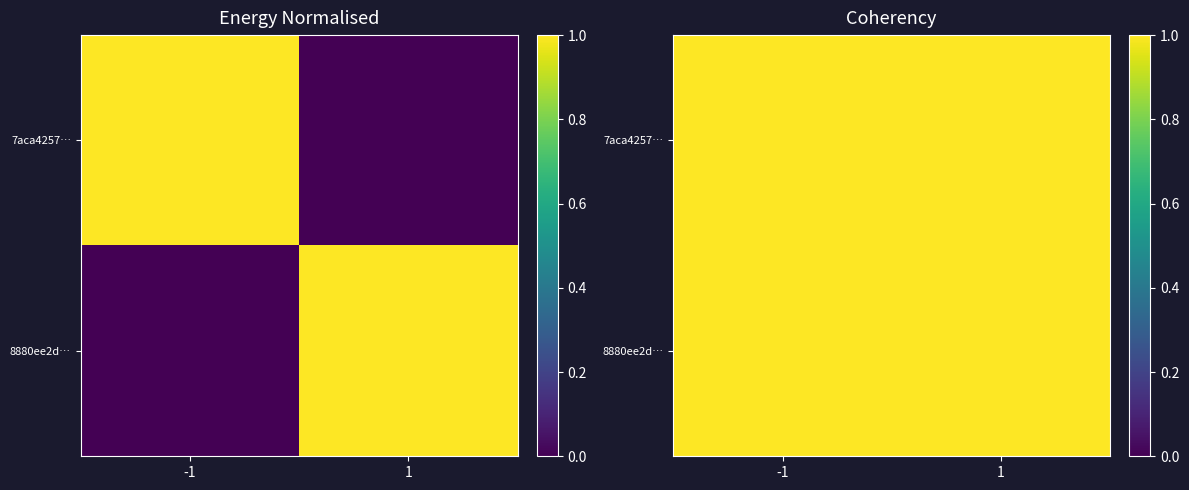

List the series in order of their peak value, lowest first.

7aca4257…, 8880ee2d…